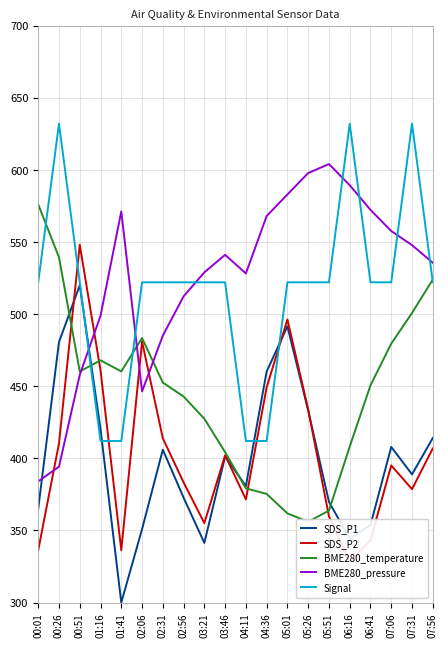

The value of SDS_P2 at 01:16 is 460.9. True or false?

True